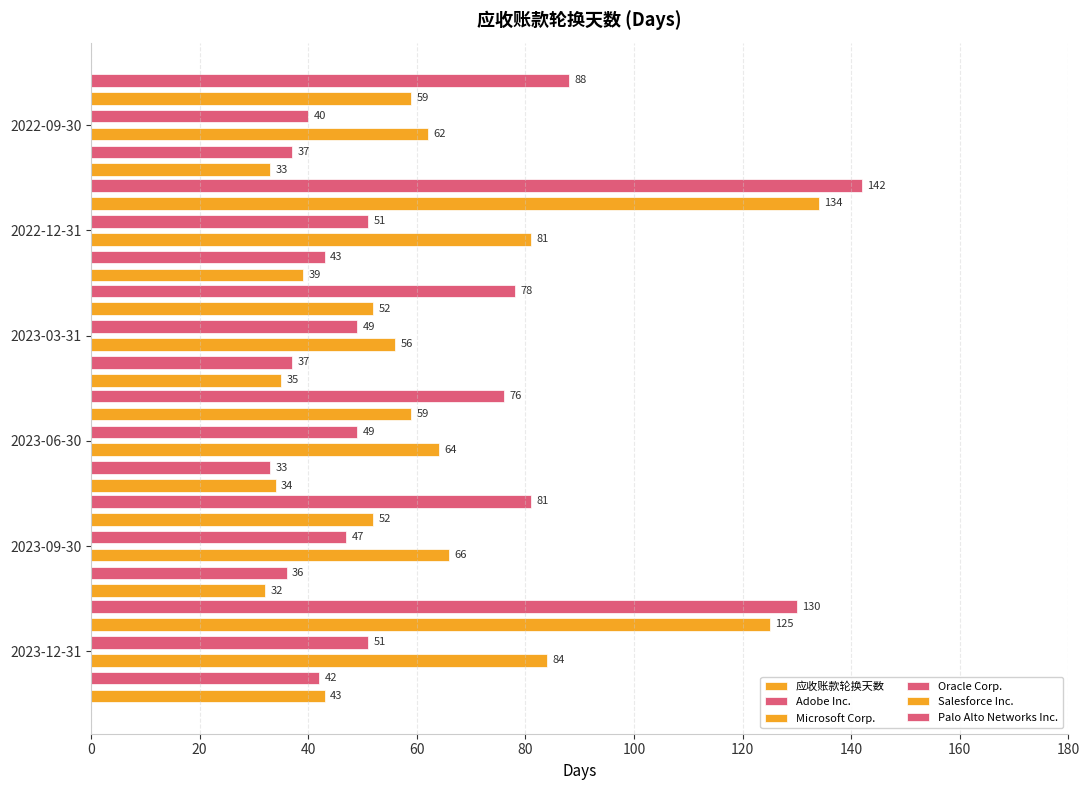

How many groups of bars are there?

6